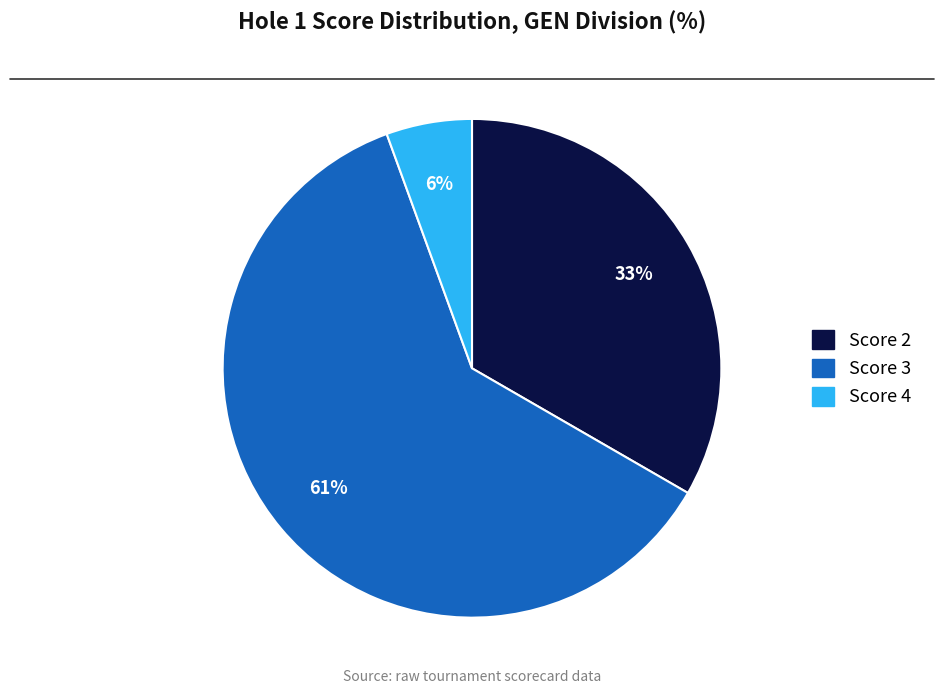

Approximately how many times larger is the value at Score 2 compared to Score 3?

0.5